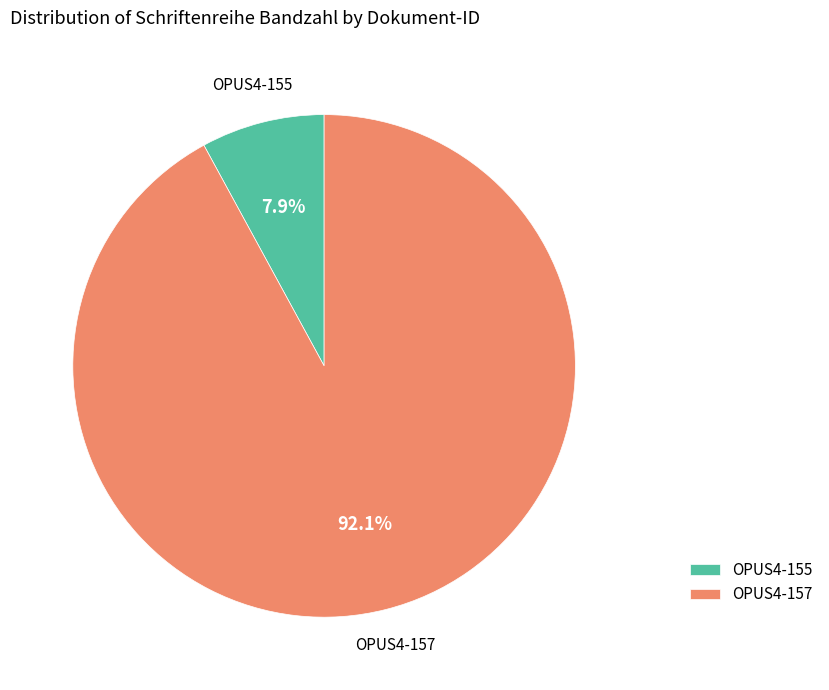

Rank the categories by value from highest to lowest.

OPUS4-157, OPUS4-155